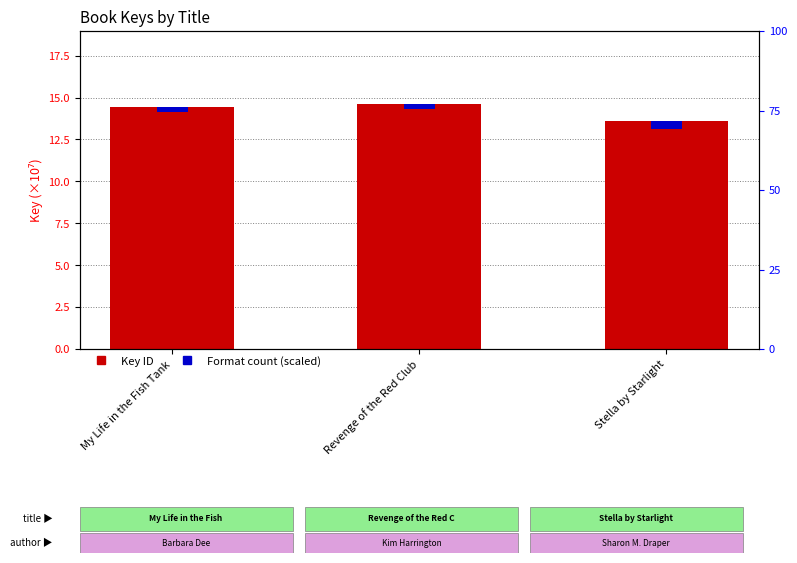

Read the Format count (scaled) value at Revenge of the Red Club.

0.3